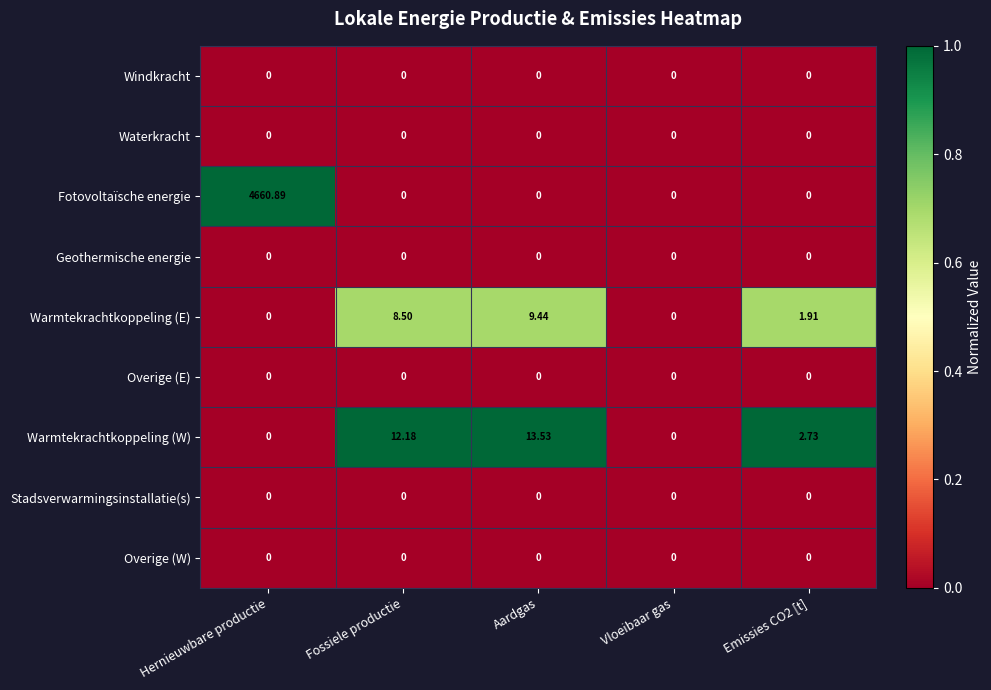

Which series has the largest range (max minus min)?

Fotovoltaïsche energie